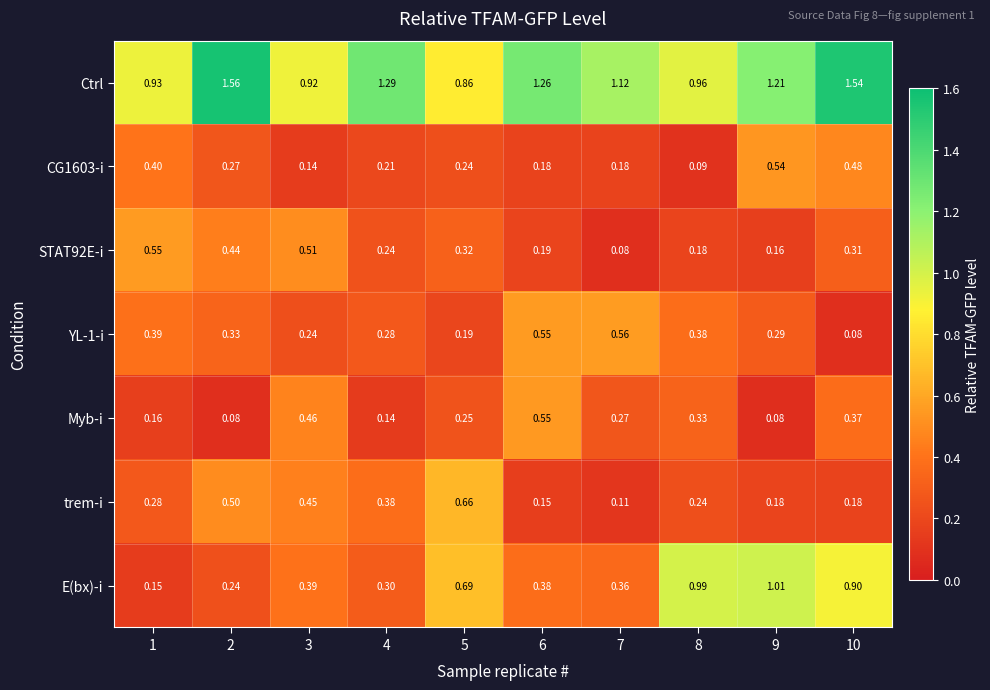

Which series changed the most between 1 and 2?

Ctrl